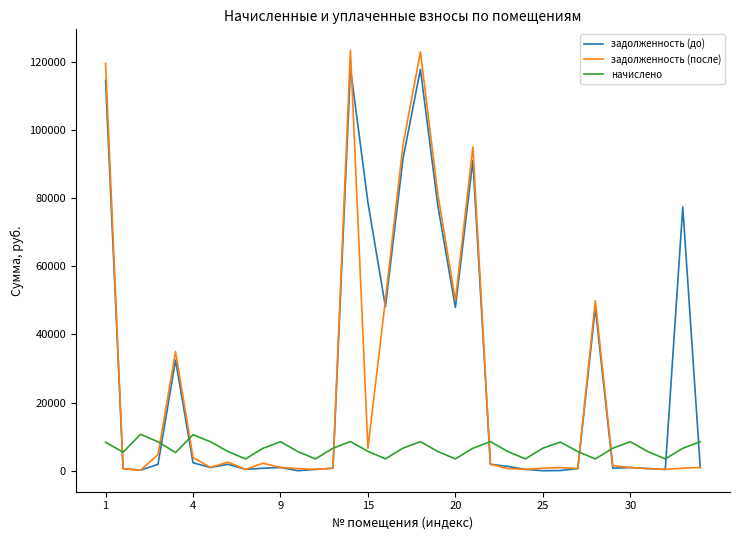

Which series has the largest range (max minus min)?

задолженность (после)